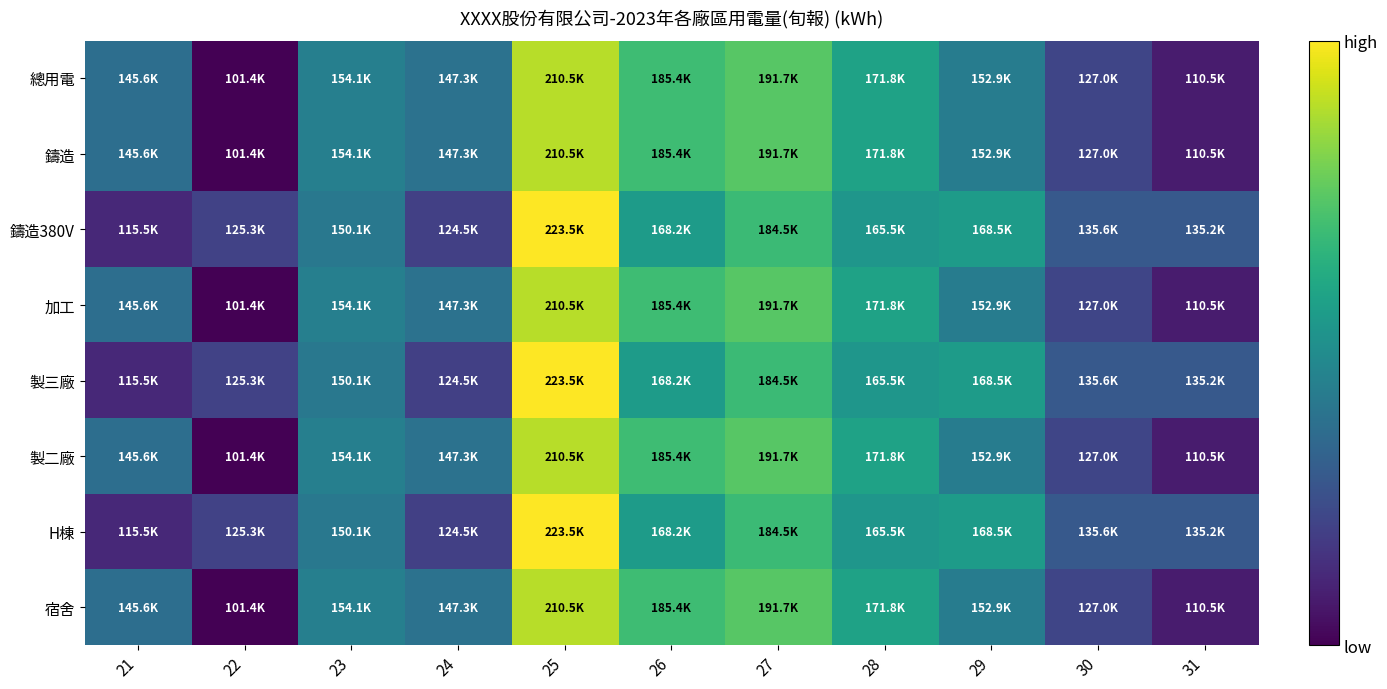

Reading left to right, what are all the values shown in this chart?

總用電: 21=145560.6	22=101351.5	23=154144.3	24=147259.8	25=210479.7	26=185358.1	27=191718.5	28=171797.0	29=152864.4	30=126978.0	31=110548.9
鑄造: 21=145560.6	22=101351.5	23=154144.3	24=147259.8	25=210479.7	26=185358.1	27=191718.5	28=171797.0	29=152864.4	30=126978.0	31=110548.9
鑄造380V: 21=115521.0	22=125315.0	23=150055.3	24=124544.0	25=223541.0	26=168240.0	27=184541.0	28=165458.0	29=168541.0	30=135555.0	31=135247.0
加工: 21=145560.6	22=101351.5	23=154144.3	24=147259.8	25=210479.7	26=185358.1	27=191718.5	28=171797.0	29=152864.4	30=126978.0	31=110548.9
製三廠: 21=115521.0	22=125315.0	23=150055.3	24=124544.0	25=223541.0	26=168240.0	27=184541.0	28=165458.0	29=168541.0	30=135555.0	31=135247.0
製二廠: 21=145560.6	22=101351.5	23=154144.3	24=147259.8	25=210479.7	26=185358.1	27=191718.5	28=171797.0	29=152864.4	30=126978.0	31=110548.9
H棟: 21=115521.0	22=125315.0	23=150055.3	24=124544.0	25=223541.0	26=168240.0	27=184541.0	28=165458.0	29=168541.0	30=135555.0	31=135247.0
宿舍: 21=145560.6	22=101351.5	23=154144.3	24=147259.8	25=210479.7	26=185358.1	27=191718.5	28=171797.0	29=152864.4	30=126978.0	31=110548.9